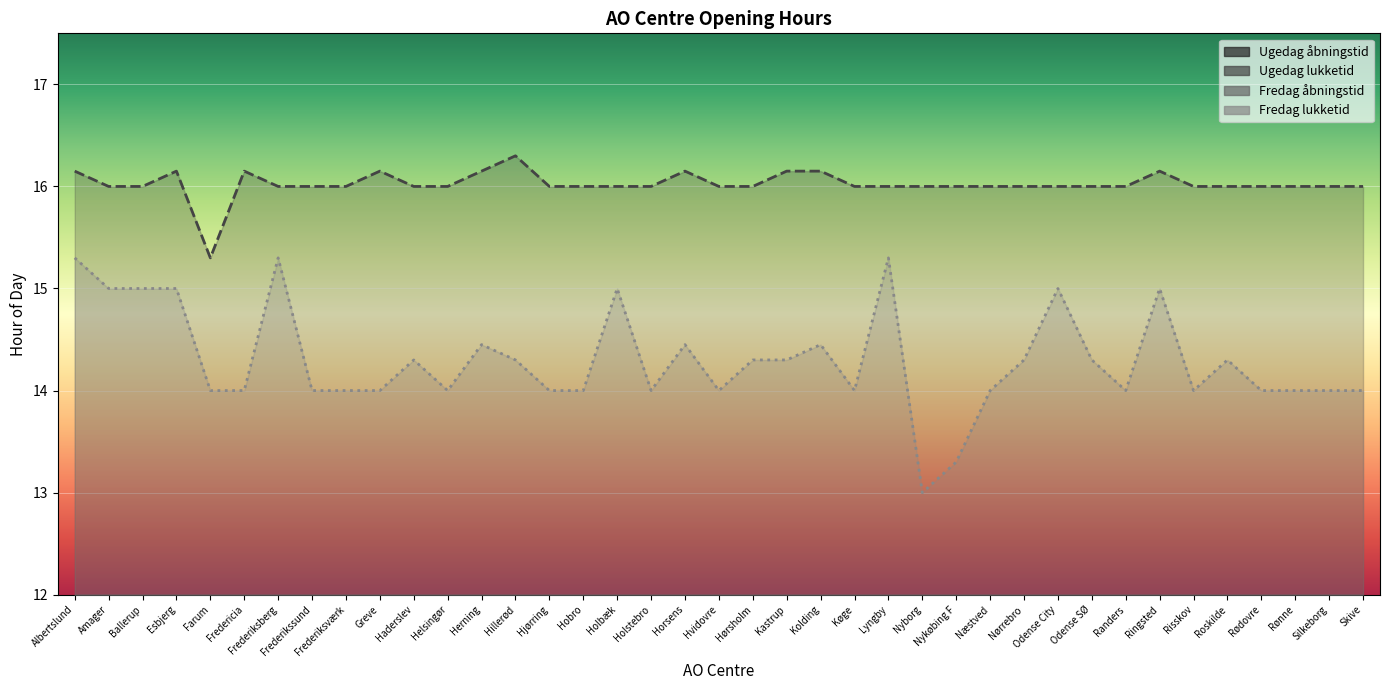

What is the difference between the highest and lowest values at Risskov?

9.0